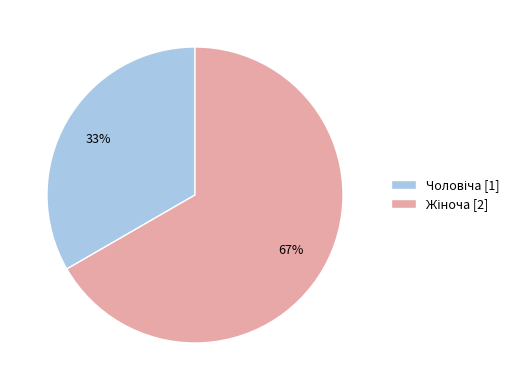

To the nearest percent, what is the average slice percentage?

50%